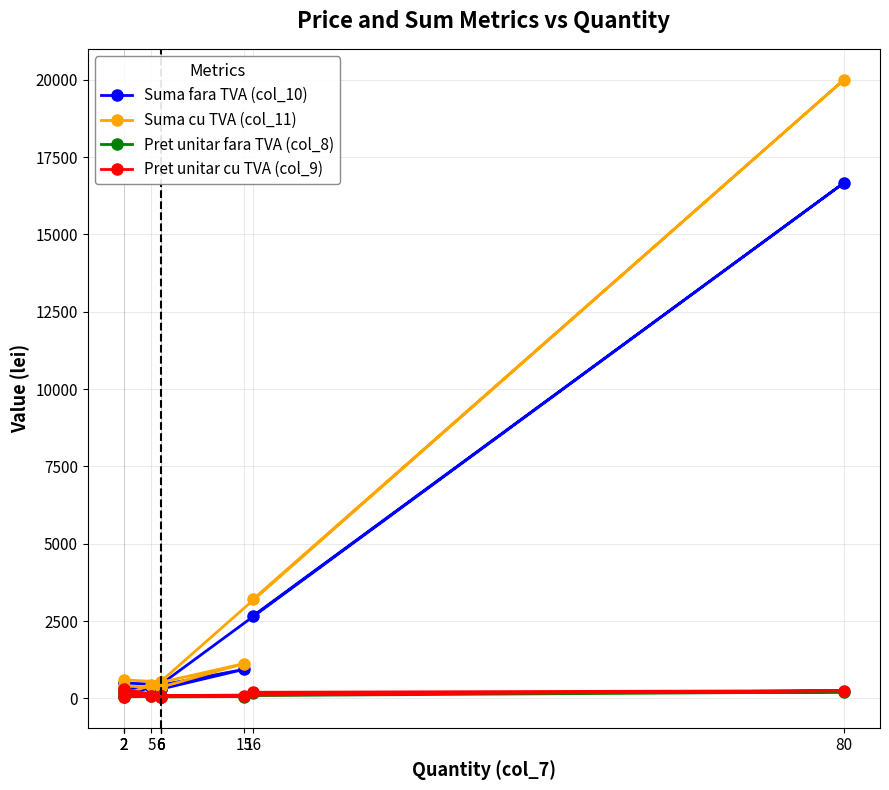

Where is the first local maximum for Pret unitar fara TVA (col_8)?

6